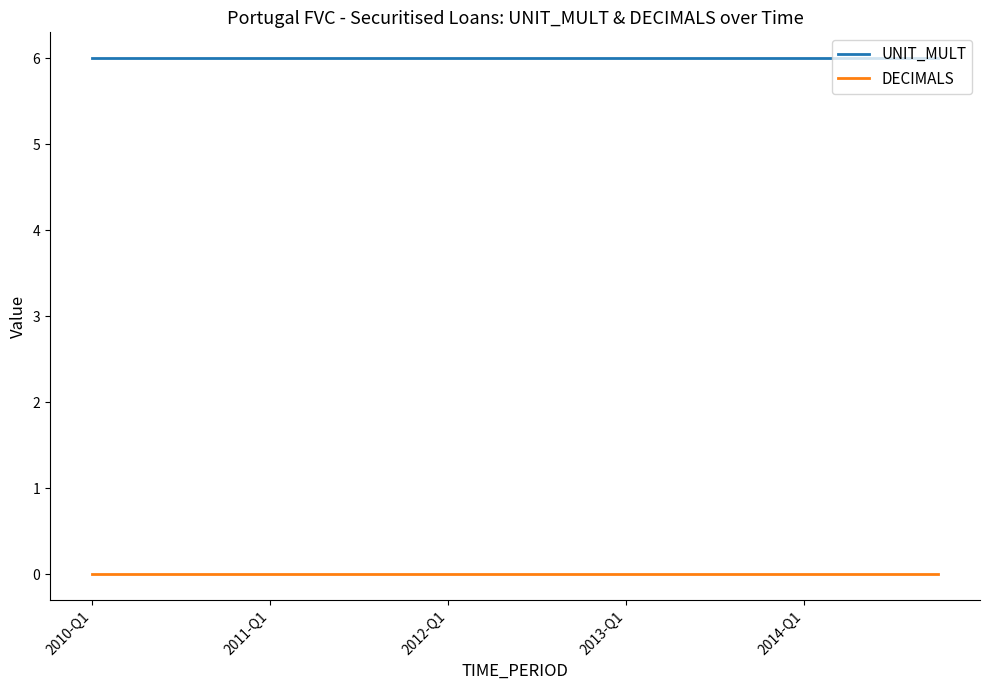

True or false: UNIT_MULT and DECIMALS cross at least once.

False